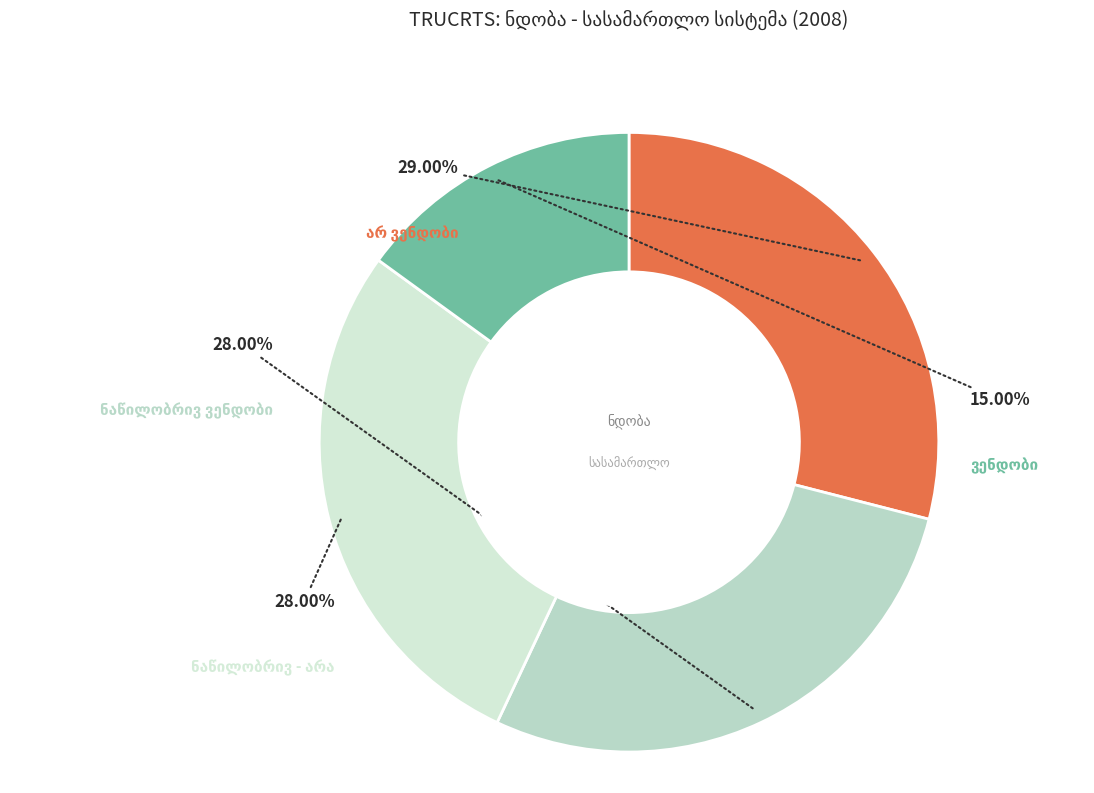

Count the number of slices in the pie.

4